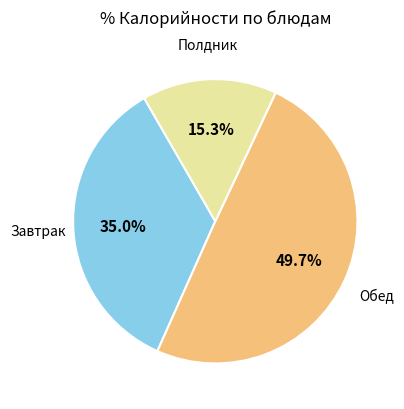

Is Завтрак the majority of the pie?

No